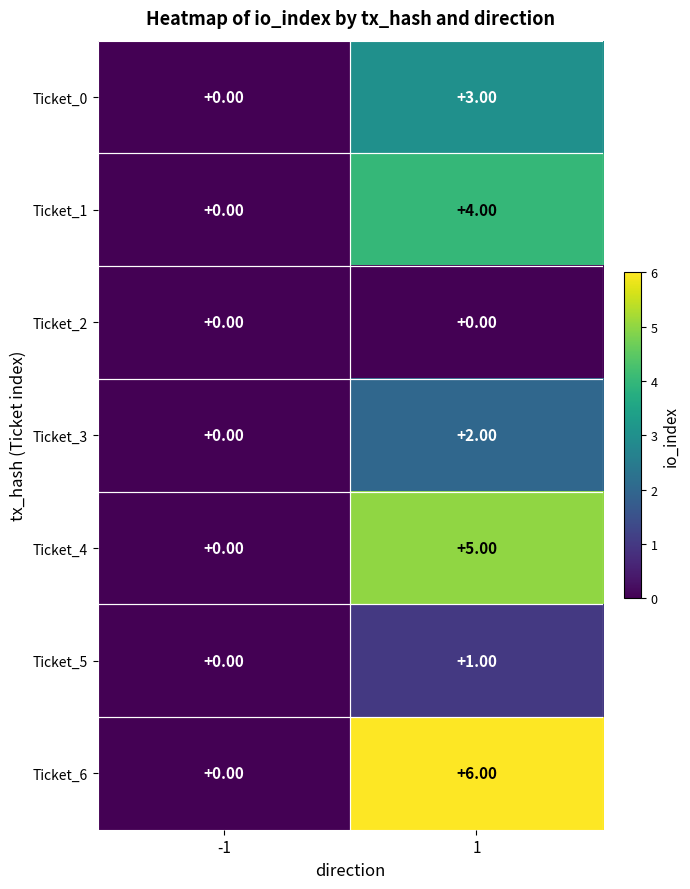

Rank the series by their average value, from highest to lowest.

Ticket_6, Ticket_4, Ticket_1, Ticket_0, Ticket_3, Ticket_5, Ticket_2